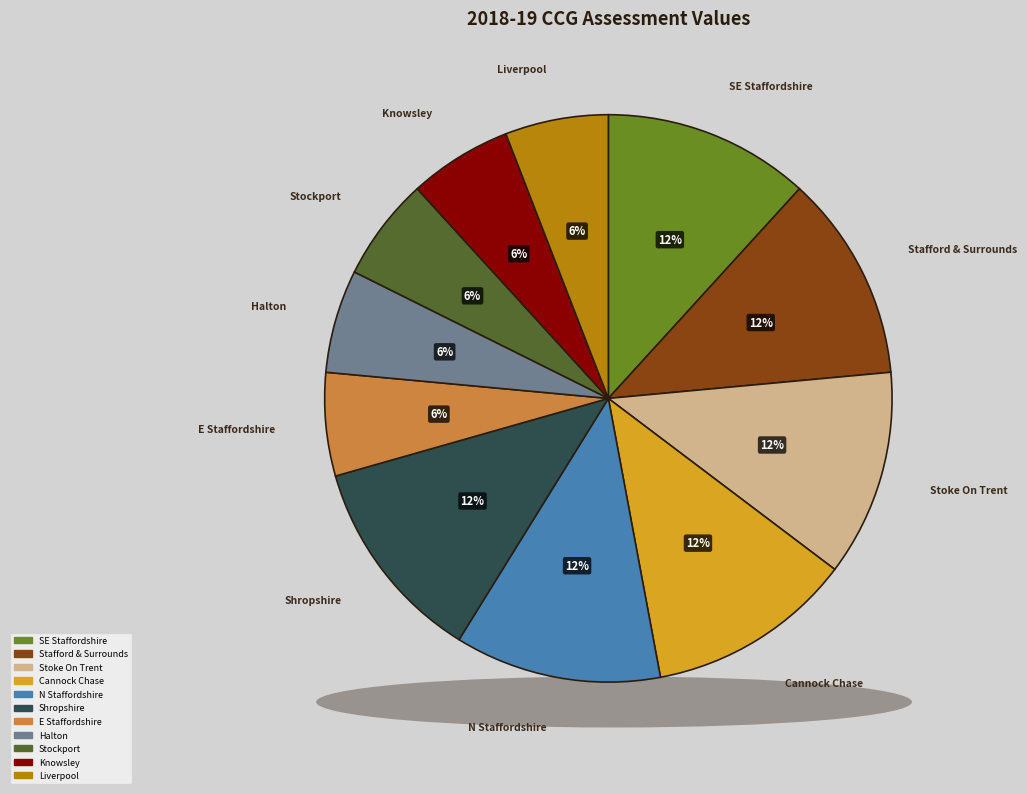

To the nearest percent, what portion does NHS Knowsley CCG represent?

6%